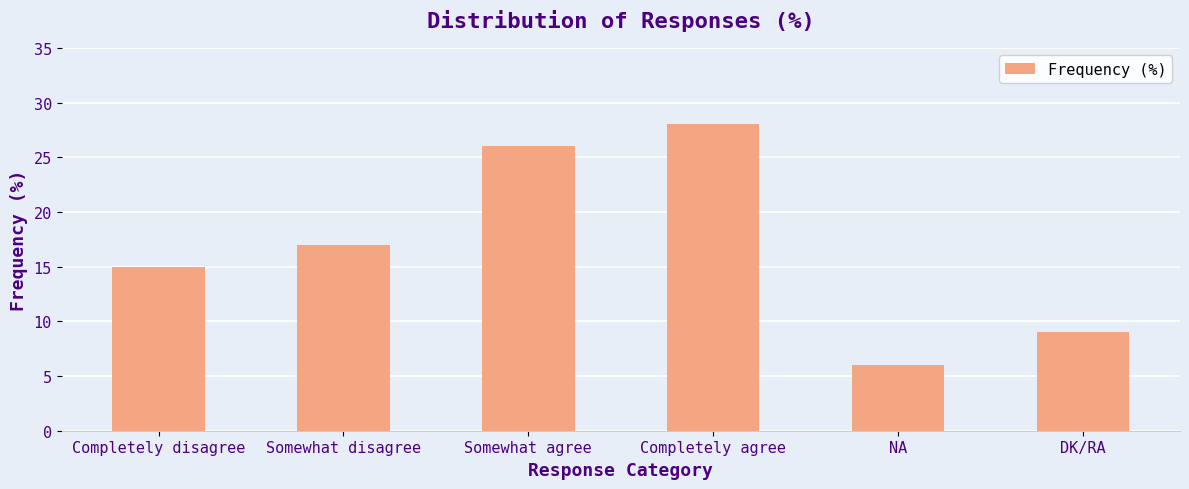

How many series are shown in this chart?

1